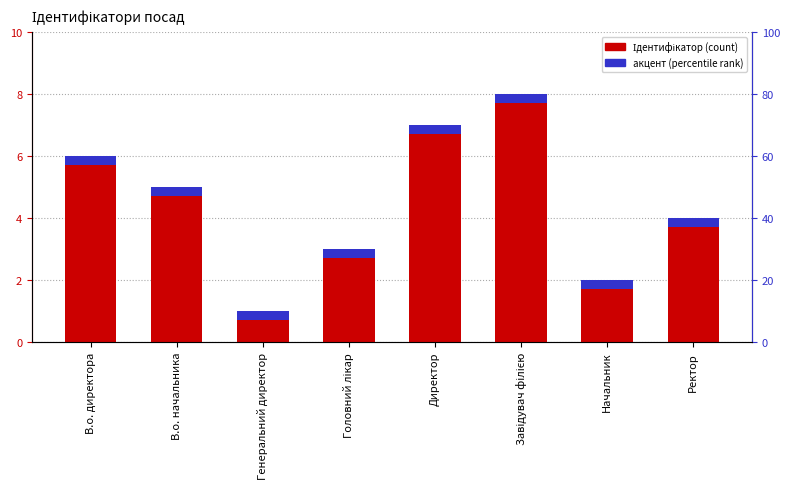

Rank the series at Начальник from lowest to highest value.

акцент (percentile rank), Ідентифікатор